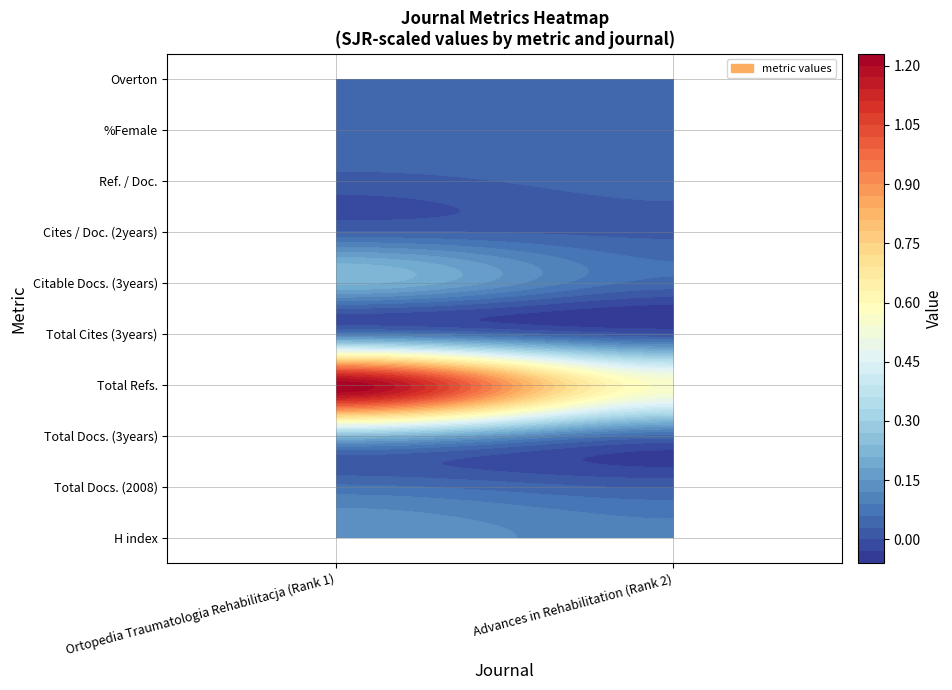

Between H index and Total Docs. (2008), which series saw the biggest shift?

Total Refs.